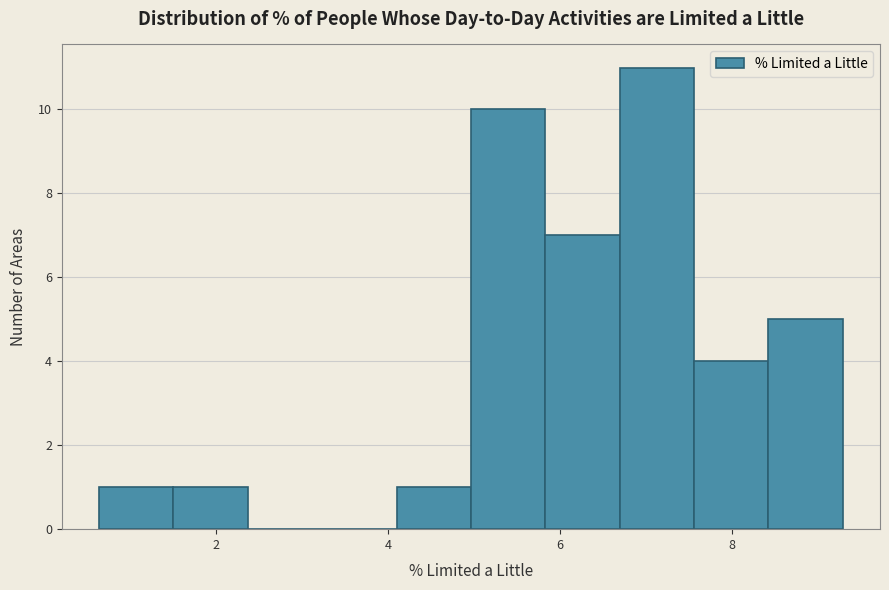

How tall is the bar that spans 5.8 to 6.6 on the x-axis? Neither the bar edges nor the heights are printed on the chart, so give them approximately, as read against the axes.

7